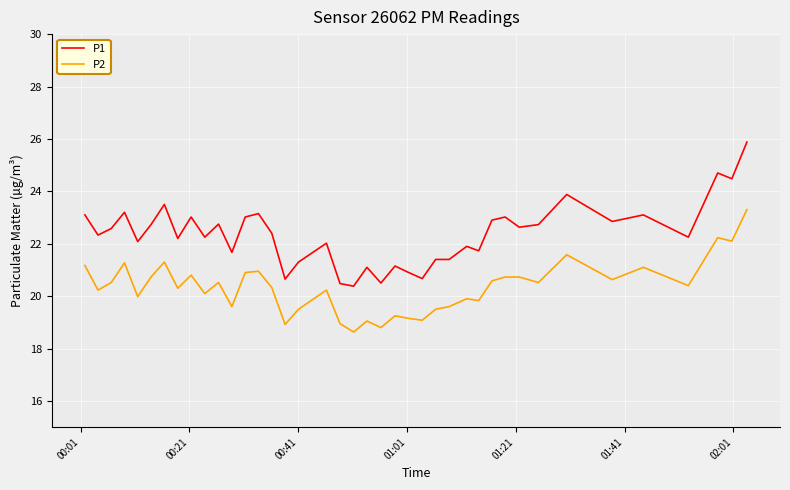

How many lines are shown in the chart?

2